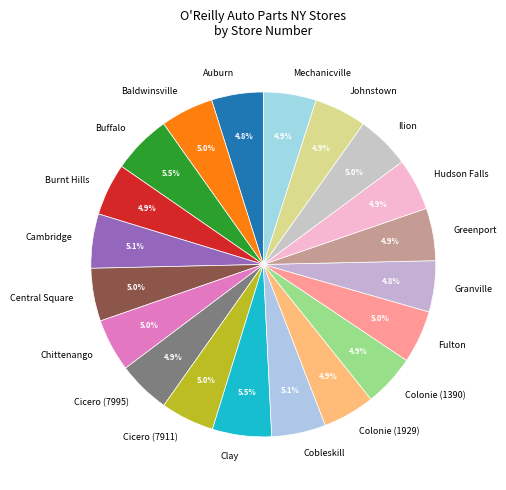

Is the sum of Granville and Hudson Falls greater than half?

No